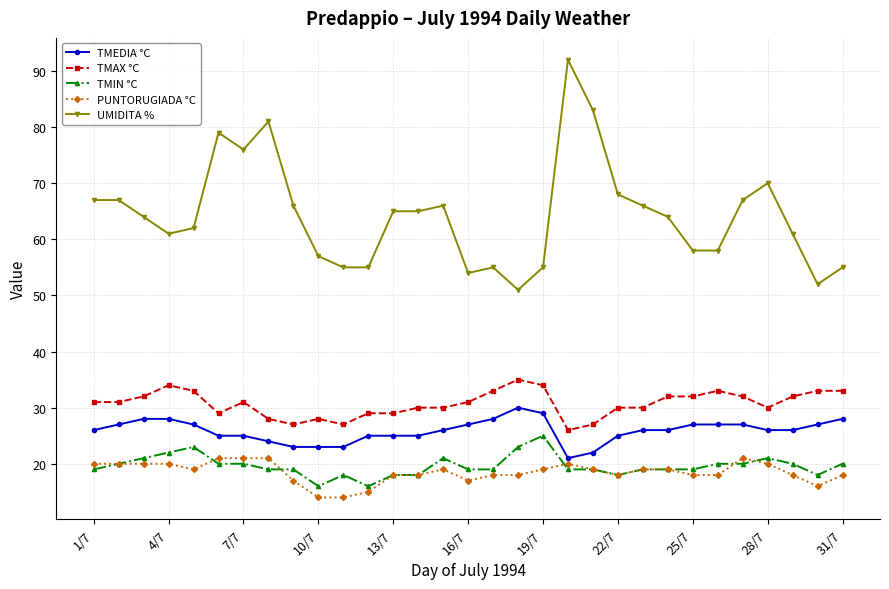

What is the smallest value displayed?

14